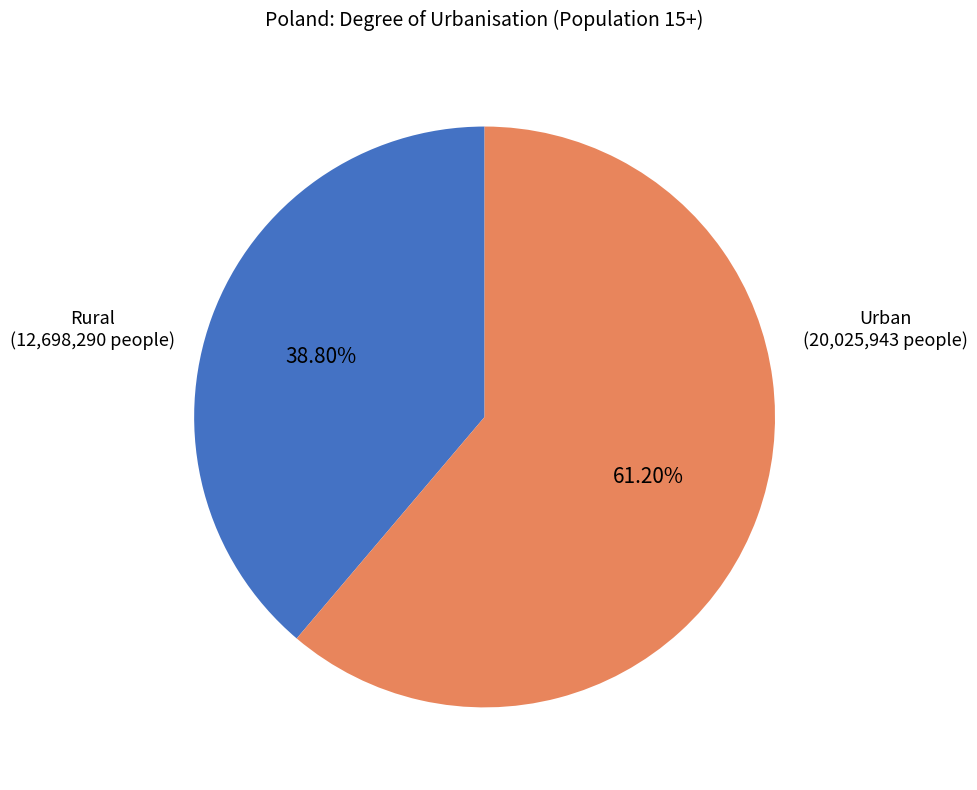

Is there a majority slice in this chart?

Yes